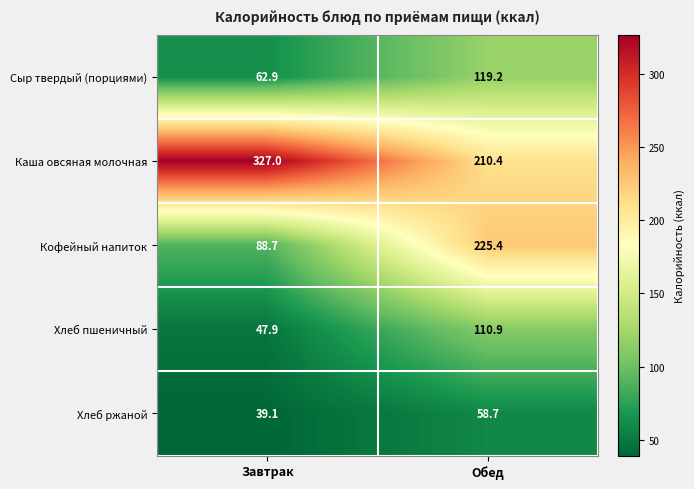

Rank the series at Завтрак from highest to lowest value.

Каша овсяная молочная, Кофейный напиток, Сыр твердый (порциями), Хлеб пшеничный, Хлеб ржаной